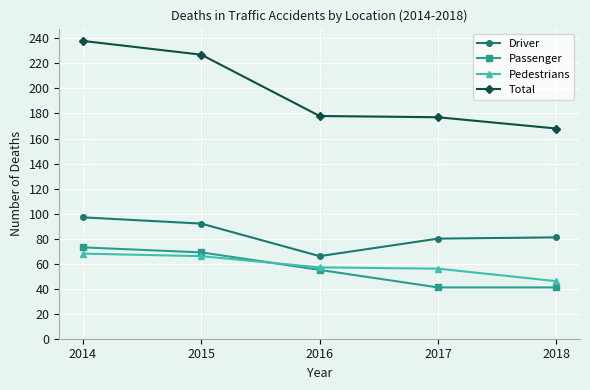

What is the spread (max minus min) of values at 2014?

170